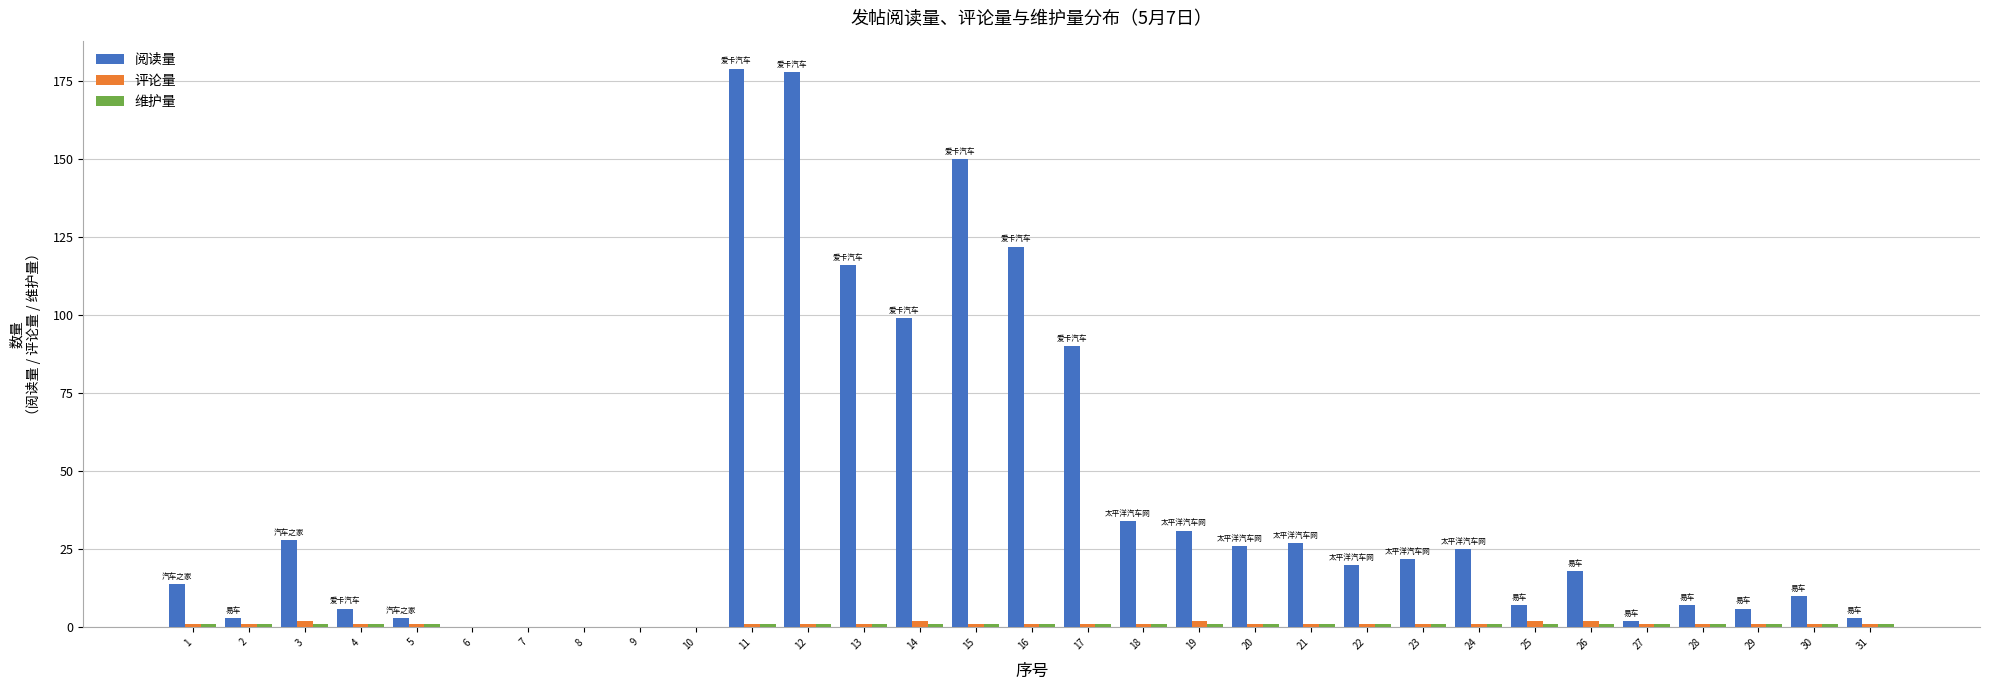

Which series changed the most between 5 and 14?

阅读量